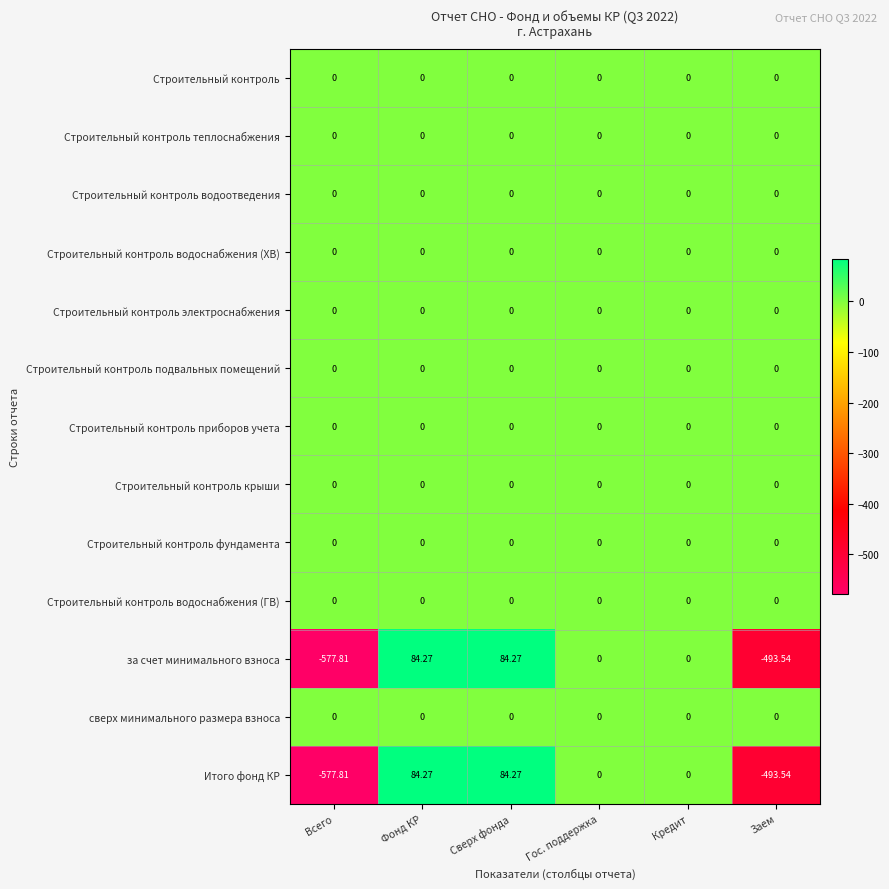

Is the value of Итого фонд КР at Заем greater than the value of Строительный контроль электроснабжения at Сверх фонда?

No